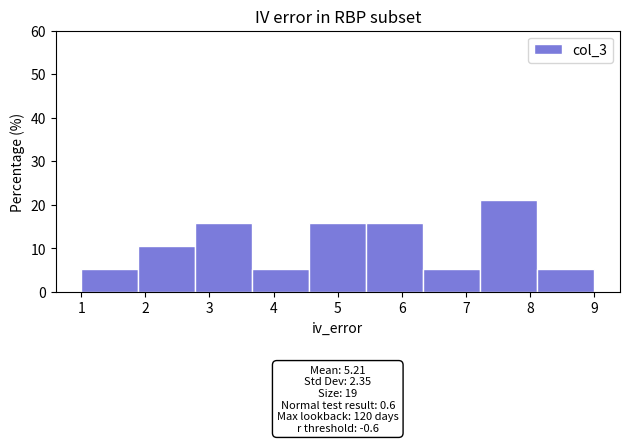

Over which range of the x-axis is the bar tallest?

7.2 to 8.1